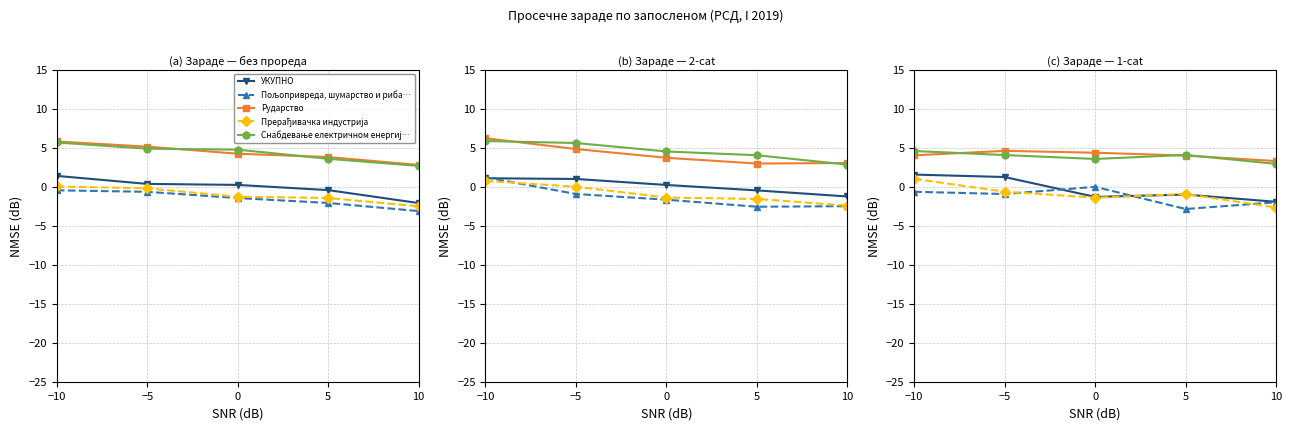

Which category has the lowest value across all series?

5